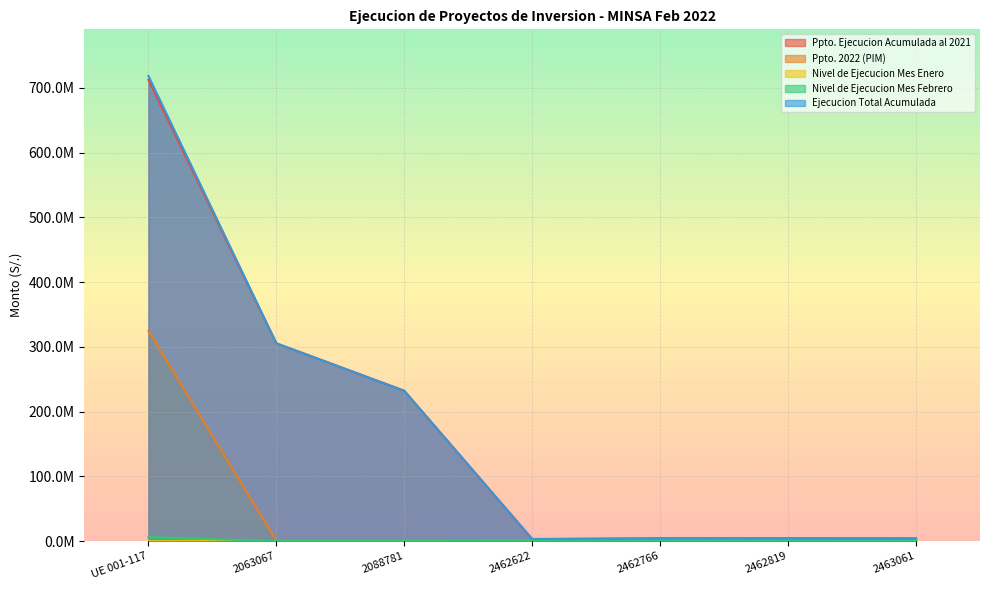

What is the value of the Ejecucion Total Acumulada point at the 4th from the left?

3321036.3